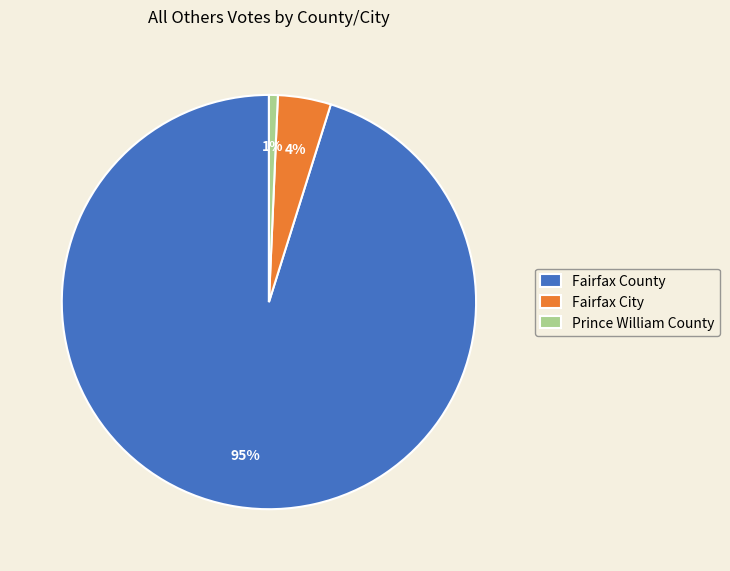

Is it true that Fairfax City is 17% of the pie?

False